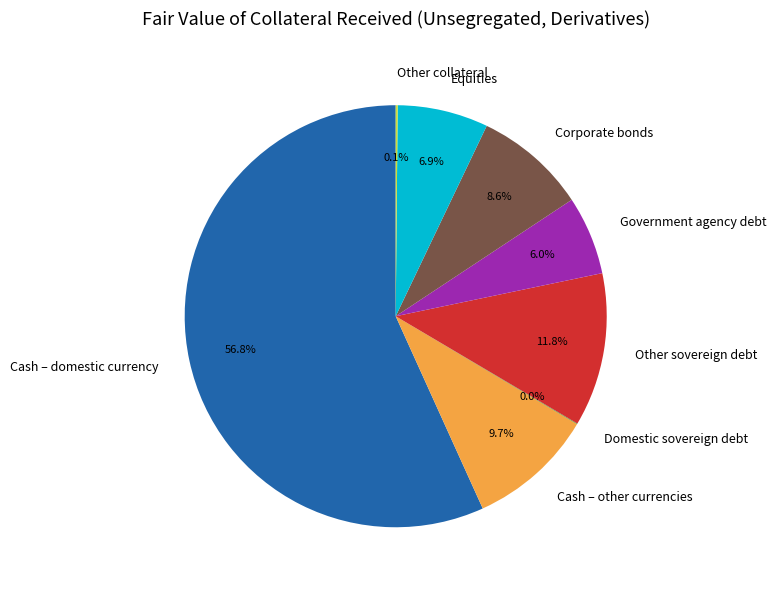

What percentage do Equities and Cash – other currencies together represent?

16.6%